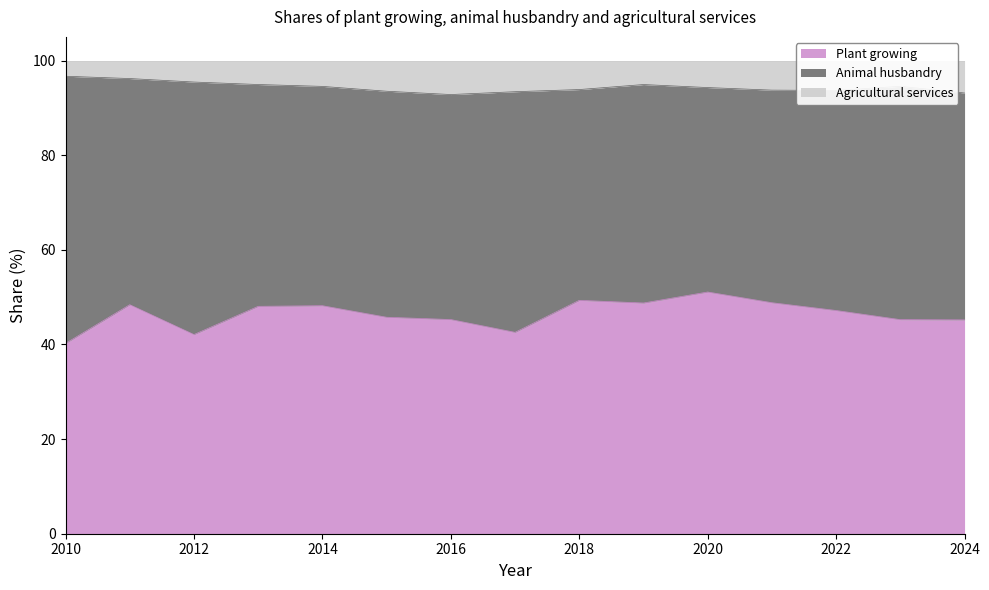

What is the minimum value for Plant growing?

40.2